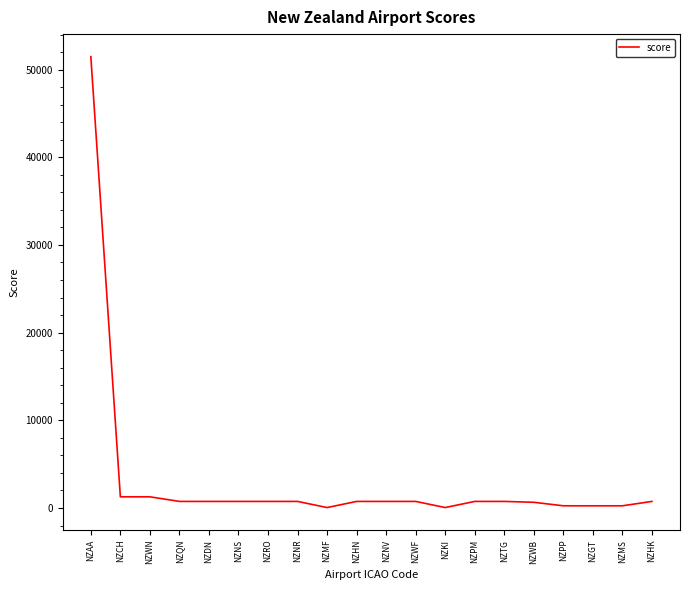

What is the ratio of the value at NZHK to the value at NZNS?

1.0